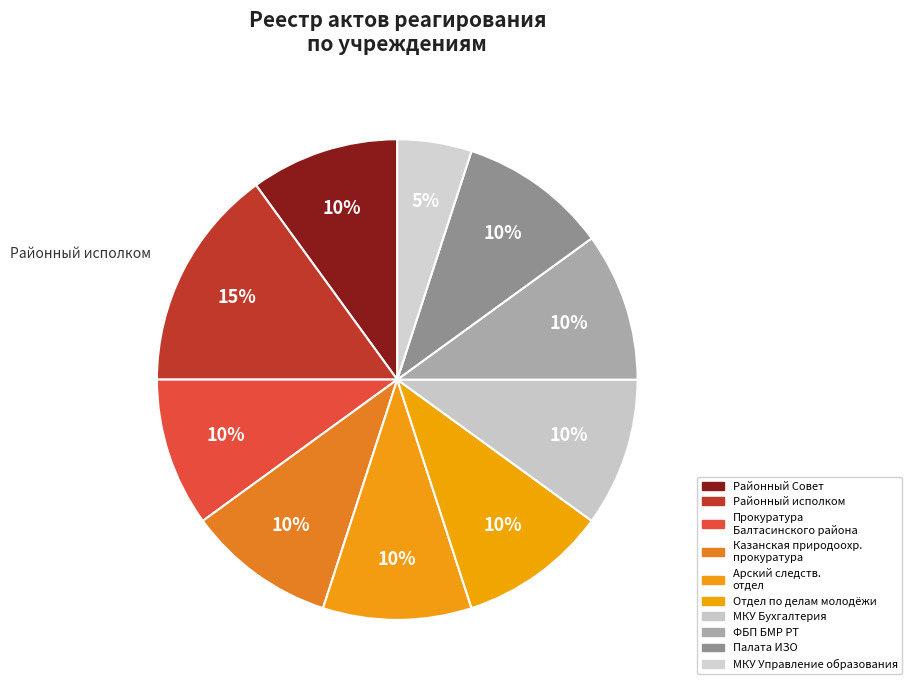

Rank the categories by value from highest to lowest.

Балтасинский районный исполнительный комитет, Балтасинский районный Совет, Прокуратура Балтасинского района, Казанская межрайонная природоохранная прокуратура, Арский межрайонный следственный отдел, отдел по делам молодежи спорту БРИК, МКУ Централизованная бухгалтерия, ФБП БМР РТ, Палата ИЗО, МКУ Управление образования